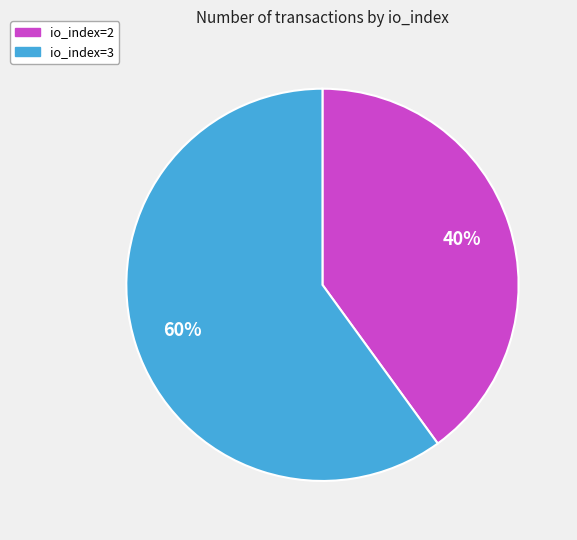

Count the number of slices in the pie.

2